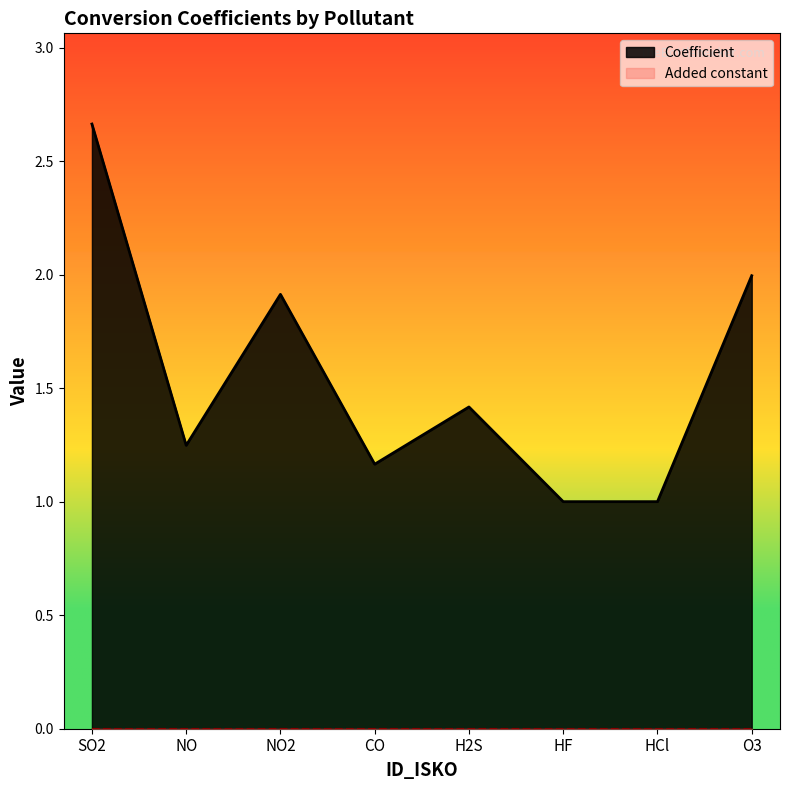

What is the change in value from NO2 to H2S?

-0.5